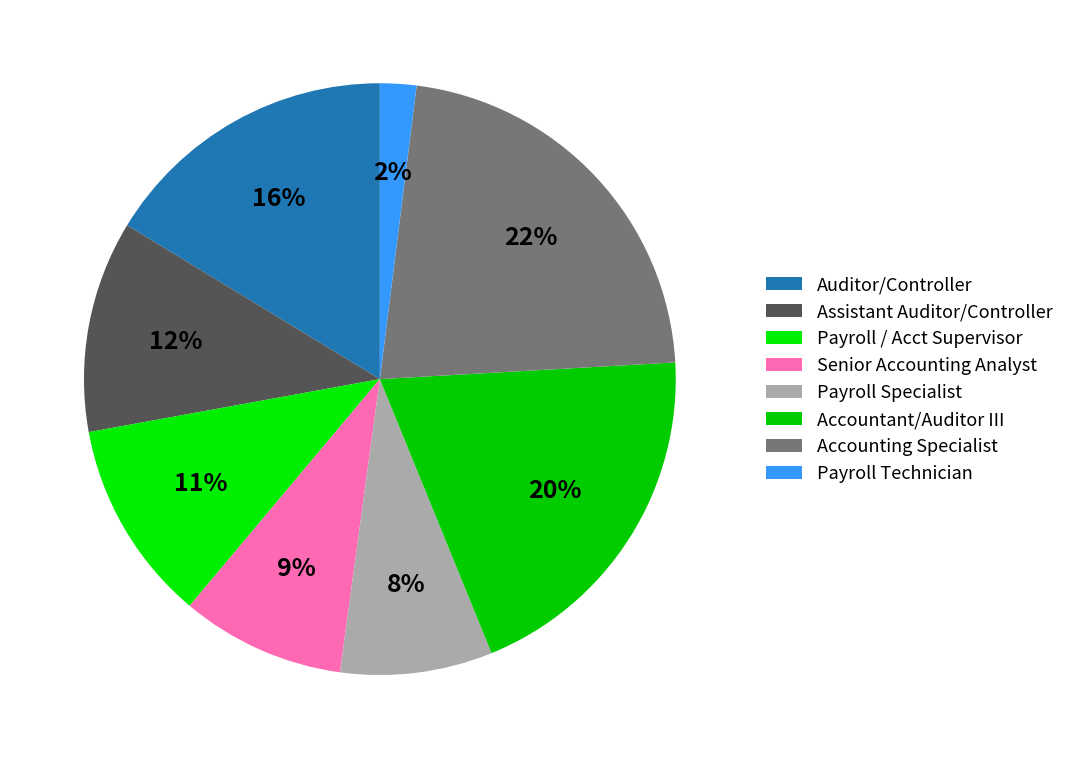

To the nearest percent, what percentage of the pie is Payroll / Acct Supervisor?

11%